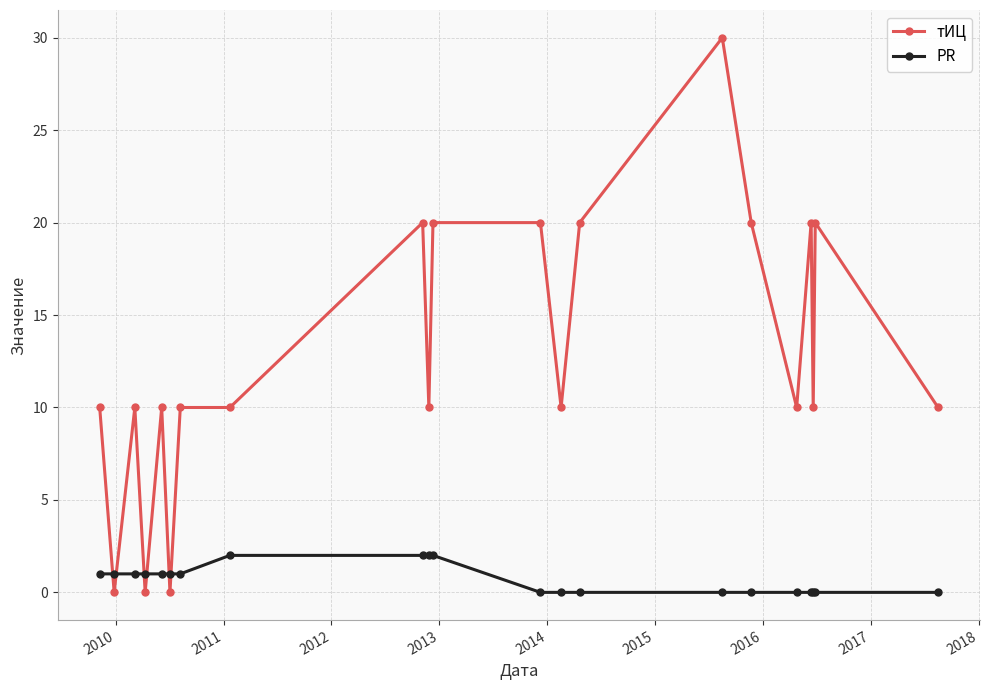

Which series has the widest spread of values?

тИЦ